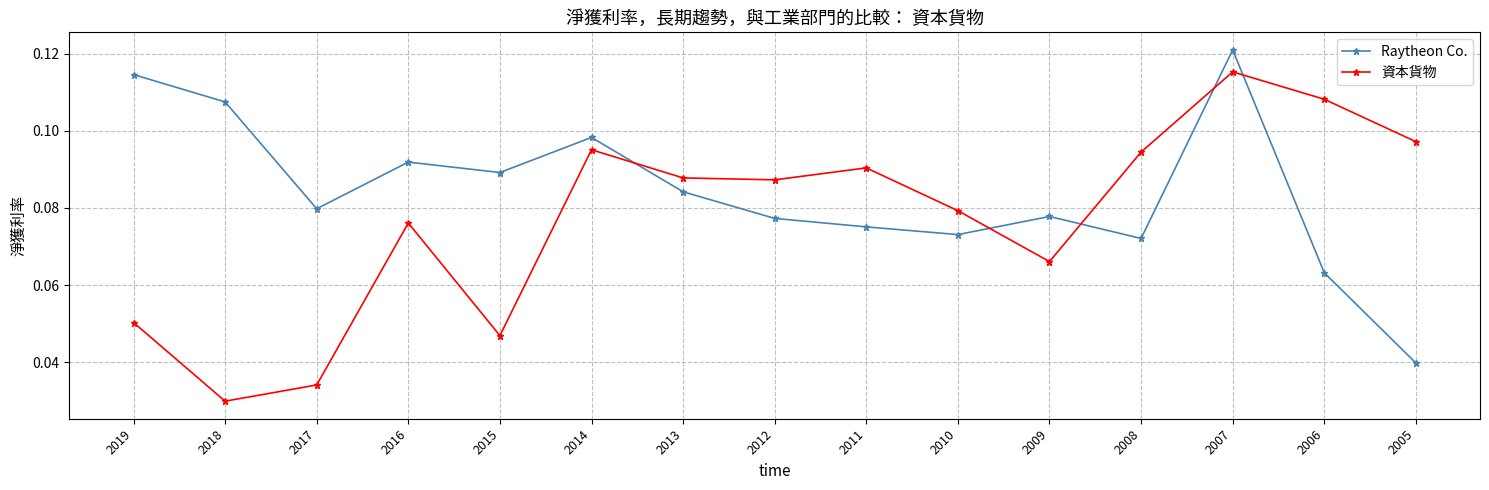

True or false: Raytheon Co. and 資本貨物 cross at least once.

True